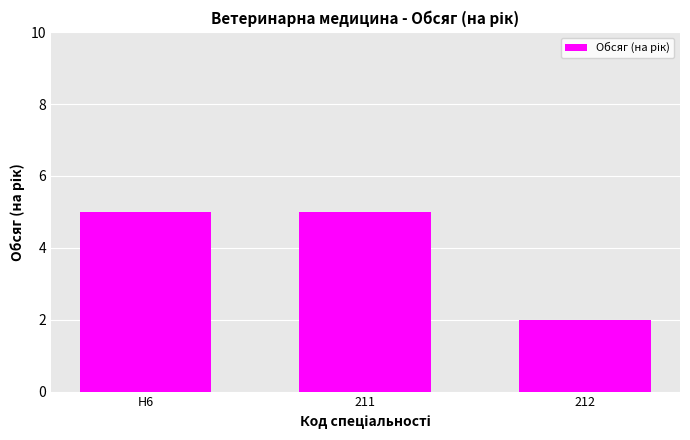

The value at H6 is 5. True or false?

True